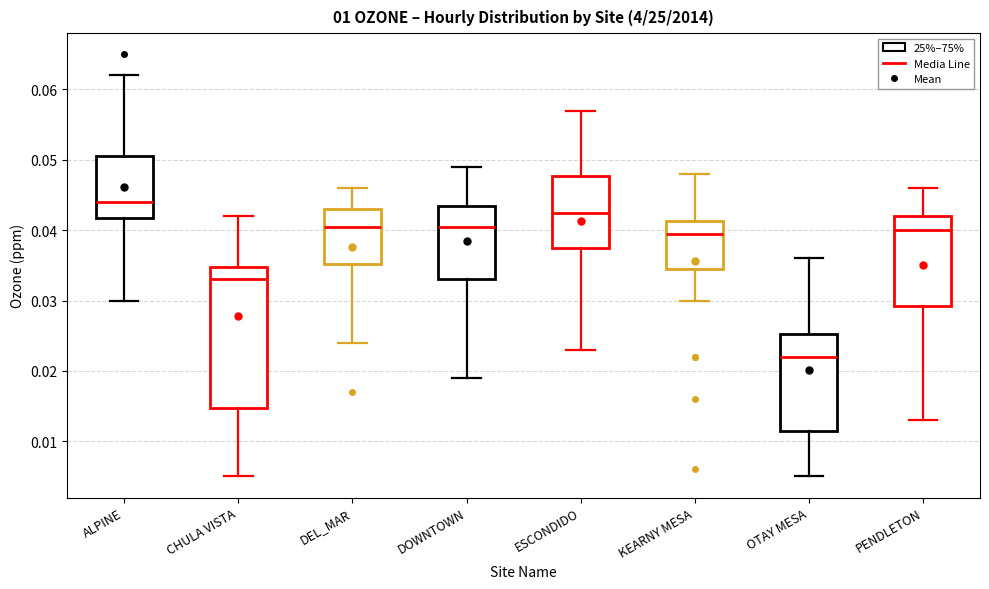

Reading left to right, read every box against the y-axis: the position of its median line, the range the box covers, and the ends of its whiskers. The values are not printed on the chart, so give them approximately, as read against the axis.

ALPINE: median 0.044, box 0.042 to 0.051, whiskers 0.030 to 0.062
CHULA VISTA: median 0.033, box 0.015 to 0.035, whiskers 0.005 to 0.042
DEL_MAR: median 0.041, box 0.035 to 0.043, whiskers 0.024 to 0.046
DOWNTOWN: median 0.041, box 0.033 to 0.044, whiskers 0.019 to 0.049
ESCONDIDO: median 0.043, box 0.038 to 0.048, whiskers 0.023 to 0.057
KEARNY MESA: median 0.040, box 0.035 to 0.041, whiskers 0.030 to 0.048
OTAY MESA: median 0.022, box 0.012 to 0.025, whiskers 0.005 to 0.036
PENDLETON: median 0.040, box 0.029 to 0.042, whiskers 0.013 to 0.046